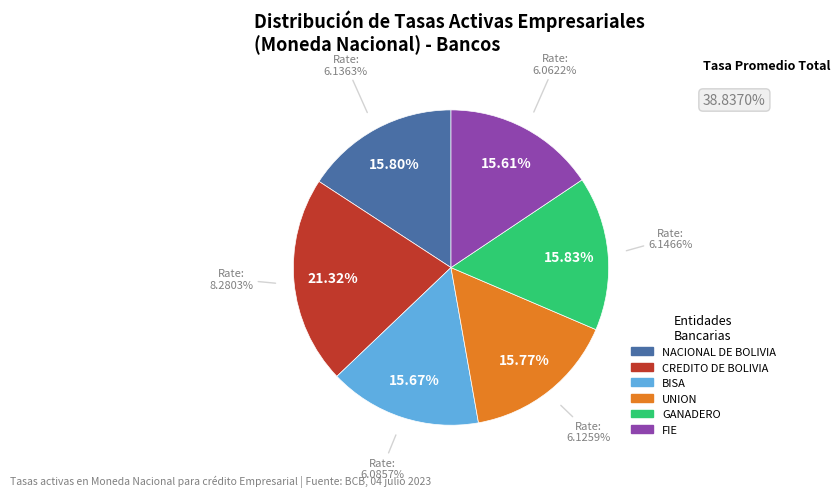

True or false: GANADERO accounts for 4% of the total.

False